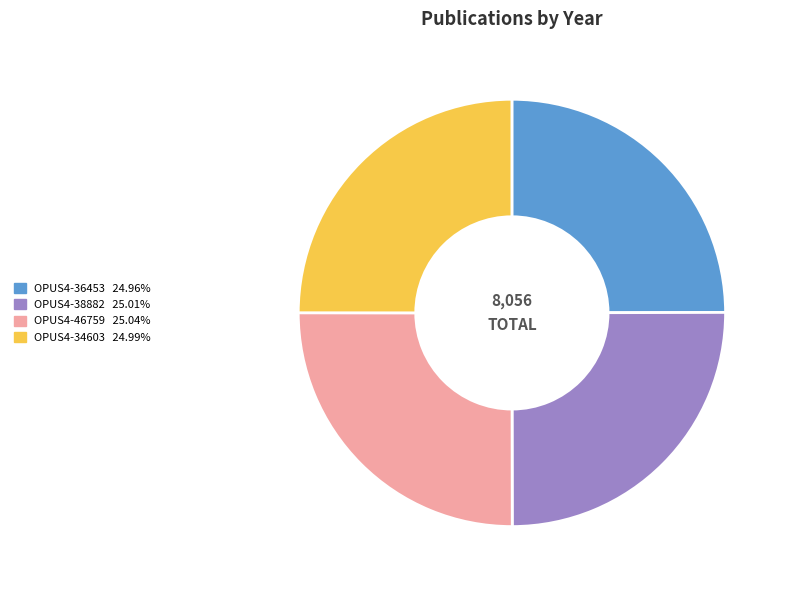

Is there any slice that represents more than half of the pie?

No